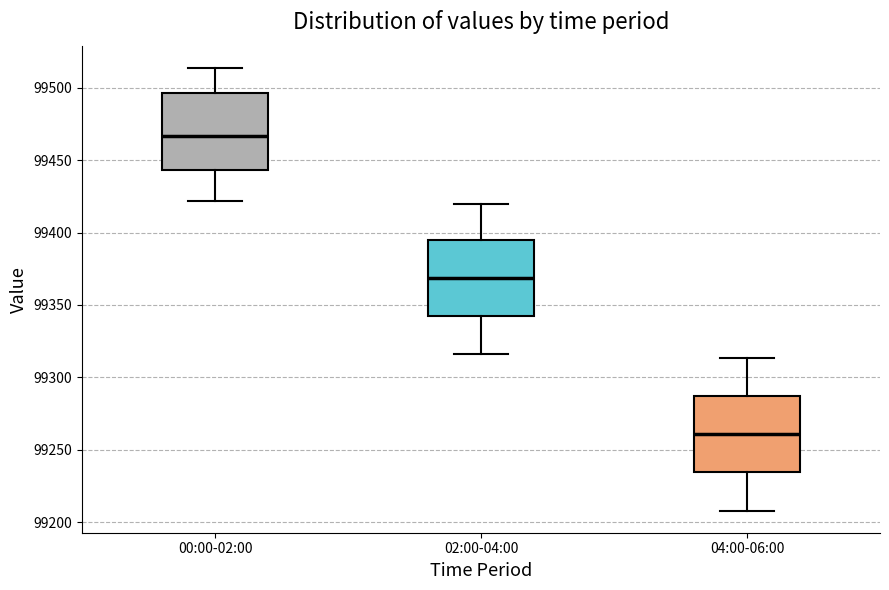

Reading left to right, read every box against the y-axis: the position of its median line, the range the box covers, and the ends of its whiskers. The values are not printed on the chart, so give them approximately, as read against the axis.

00:00-02:00: median 99465, box 99445 to 99495, whiskers 99420 to 99515
02:00-04:00: median 99370, box 99340 to 99395, whiskers 99315 to 99420
04:00-06:00: median 99260, box 99235 to 99285, whiskers 99210 to 99315